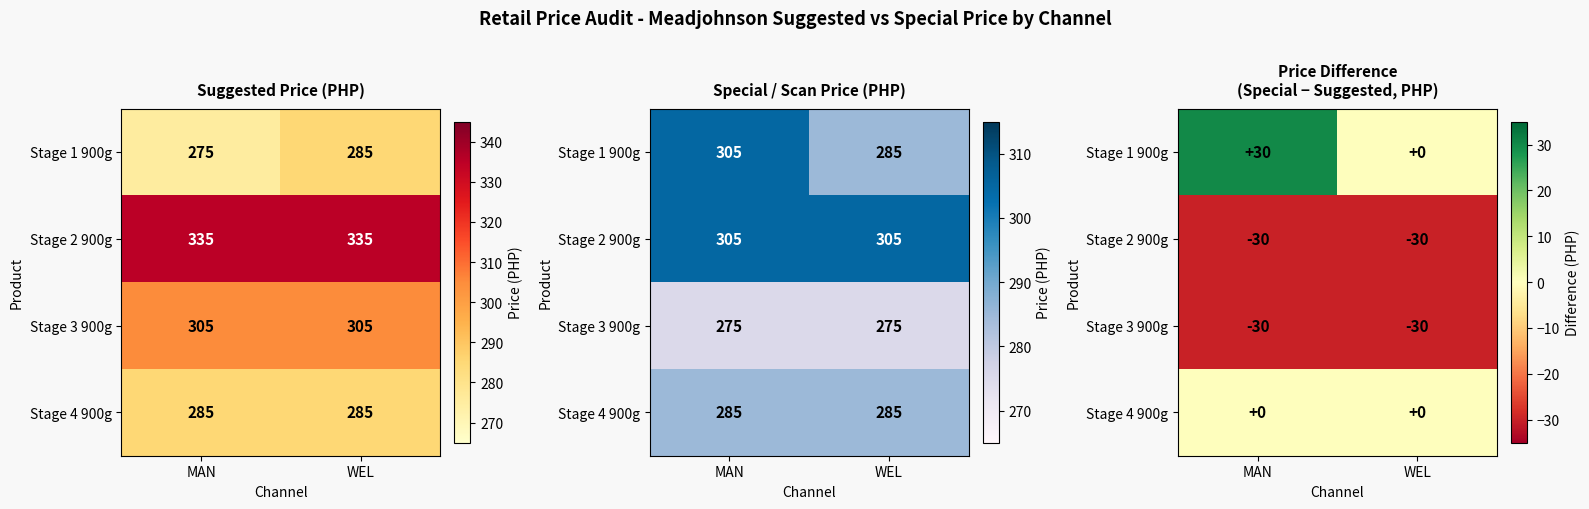

At which label is Stage 2 900g closest to -30?

MAN